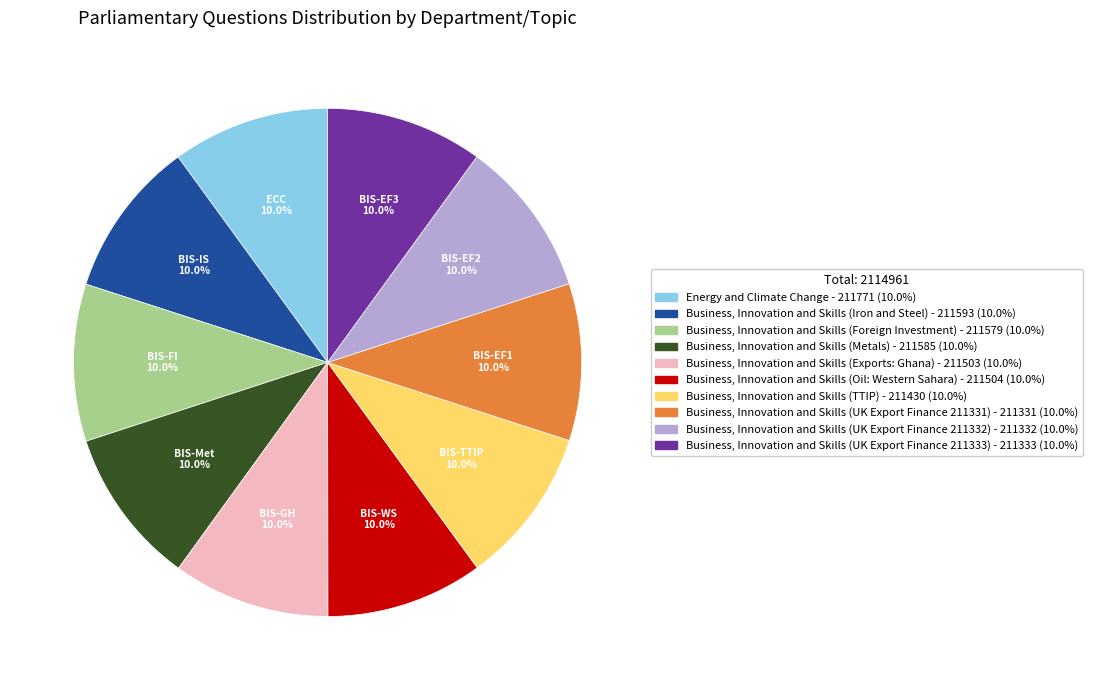

What is the ratio of the value at Business, Innovation and Skills (UK Export Finance 211333) to the value at Business, Innovation and Skills (TTIP)?

1.0